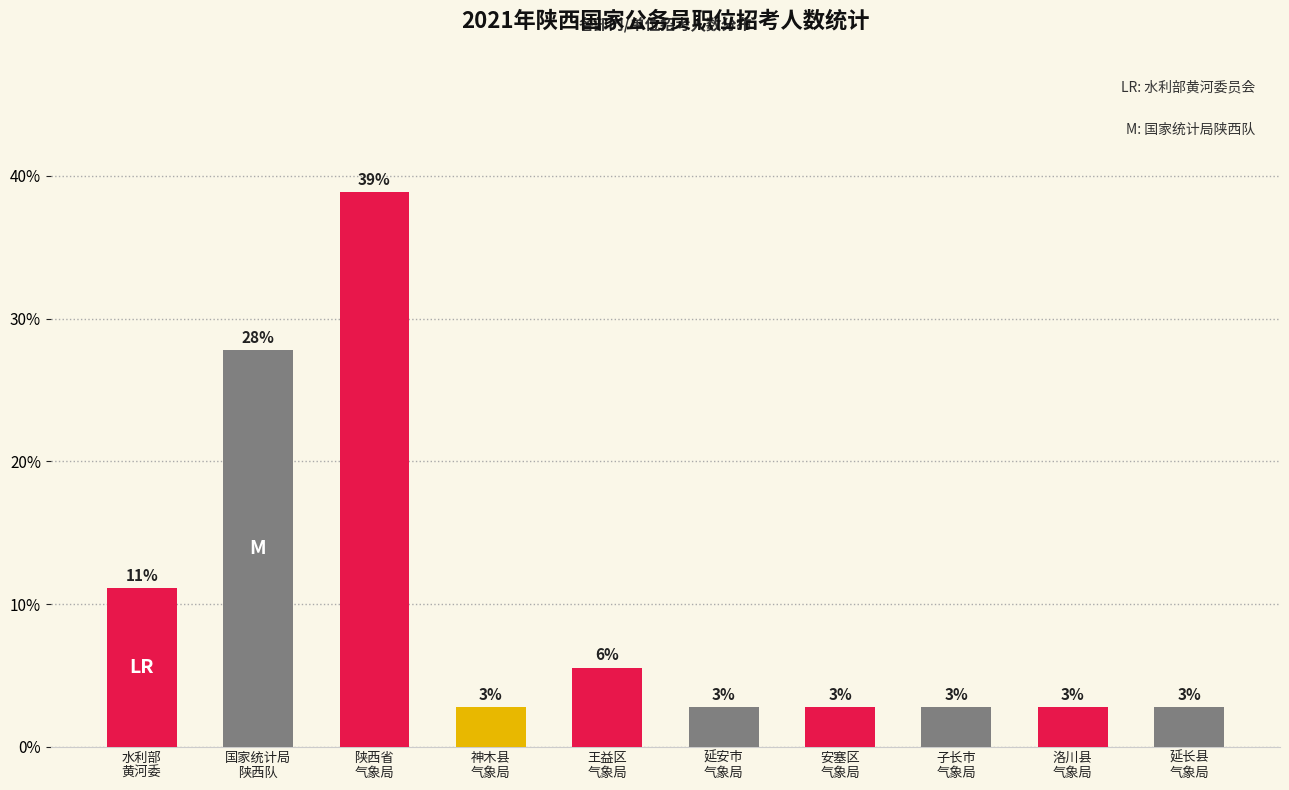

Are the bars horizontal?

No